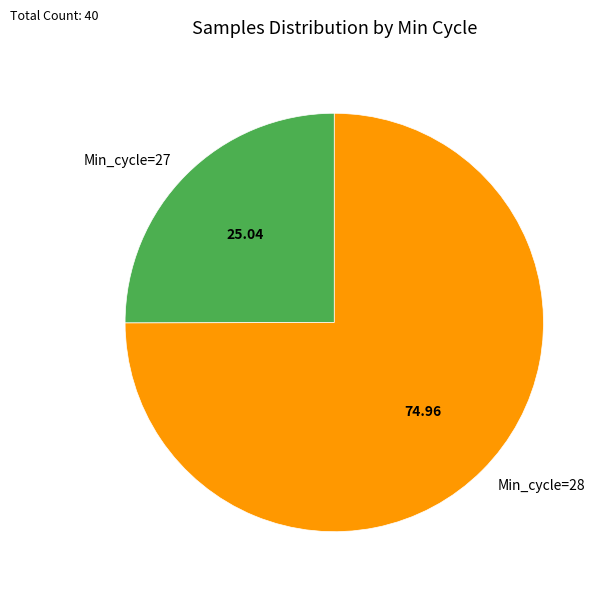

Is the sum of Min_cycle=28 and Min_cycle=27 greater than half?

Yes